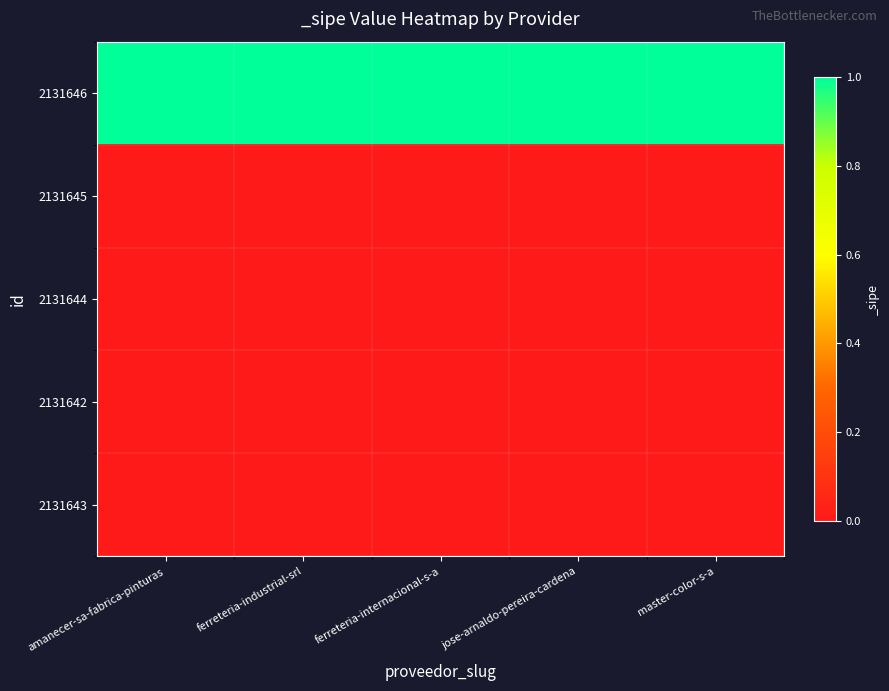

What is the spread (max minus min) of values at jose-arnaldo-pereira-cardena?

1